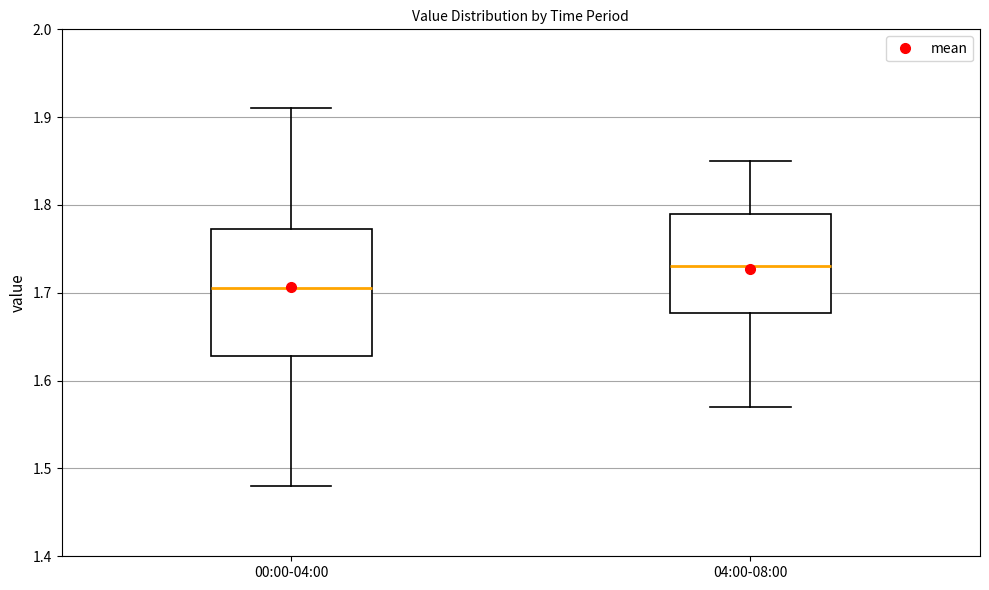

Reading left to right, read every box against the y-axis: the position of its median line, the range the box covers, and the ends of its whiskers. The values are not printed on the chart, so give them approximately, as read against the axis.

00:00-04:00: median 1.71, box 1.63 to 1.77, whiskers 1.48 to 1.91
04:00-08:00: median 1.73, box 1.68 to 1.79, whiskers 1.57 to 1.85